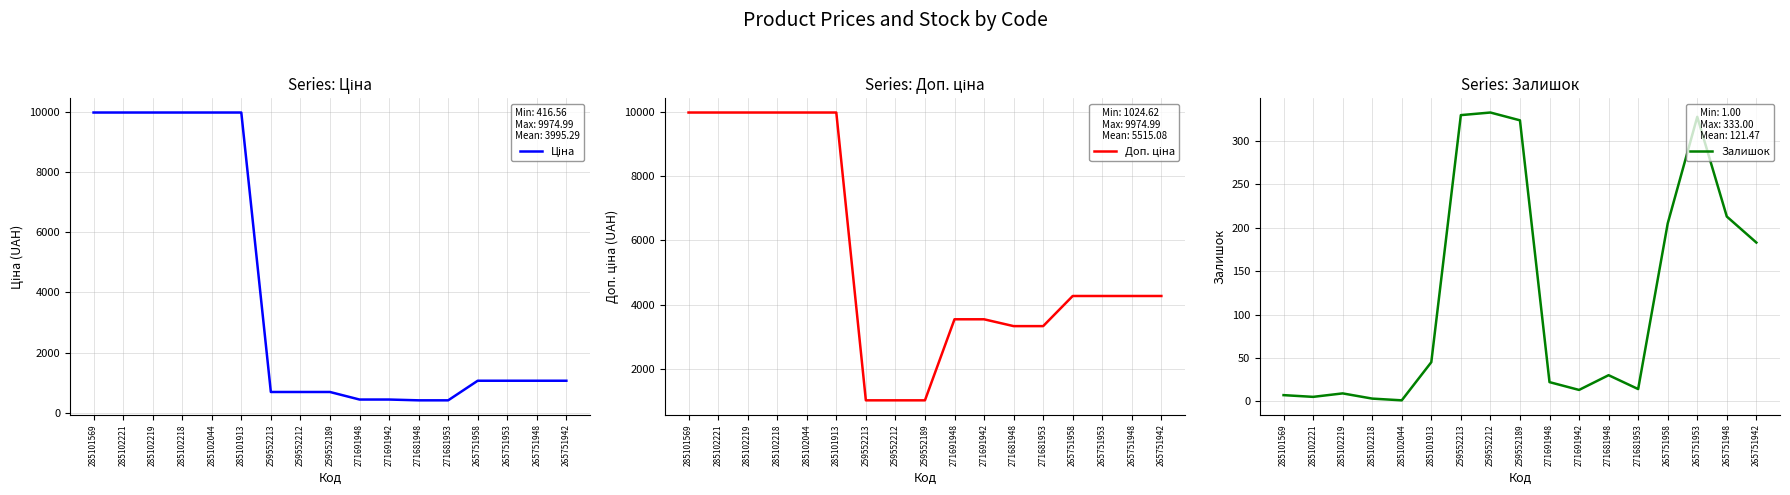

Which series has the widest spread of values?

Ціна